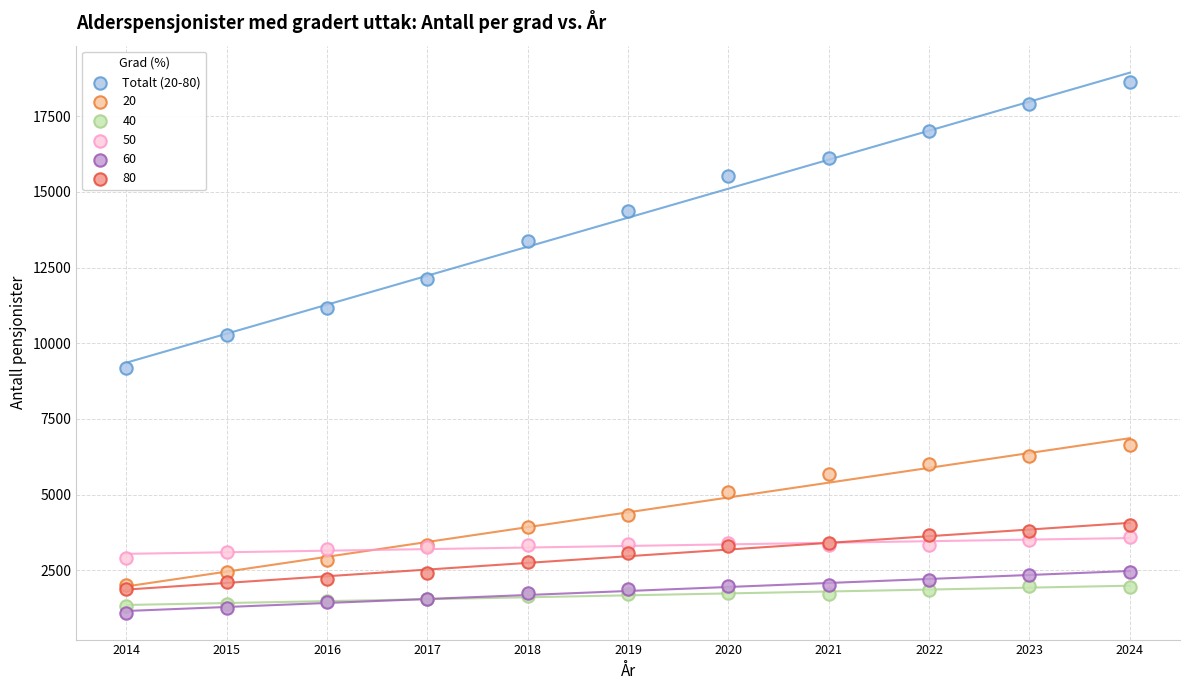

Across all series, what Y value is closest to 9862?

10267